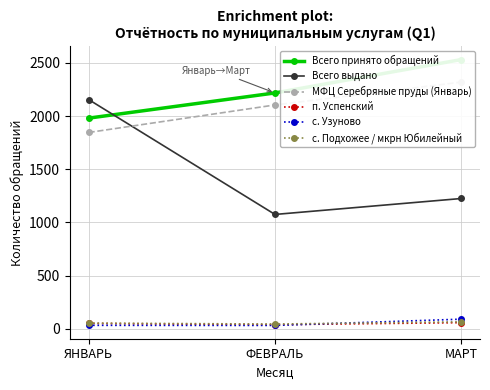

The Всего принято обращений series shows 2532 at МАРТ. True or false?

True